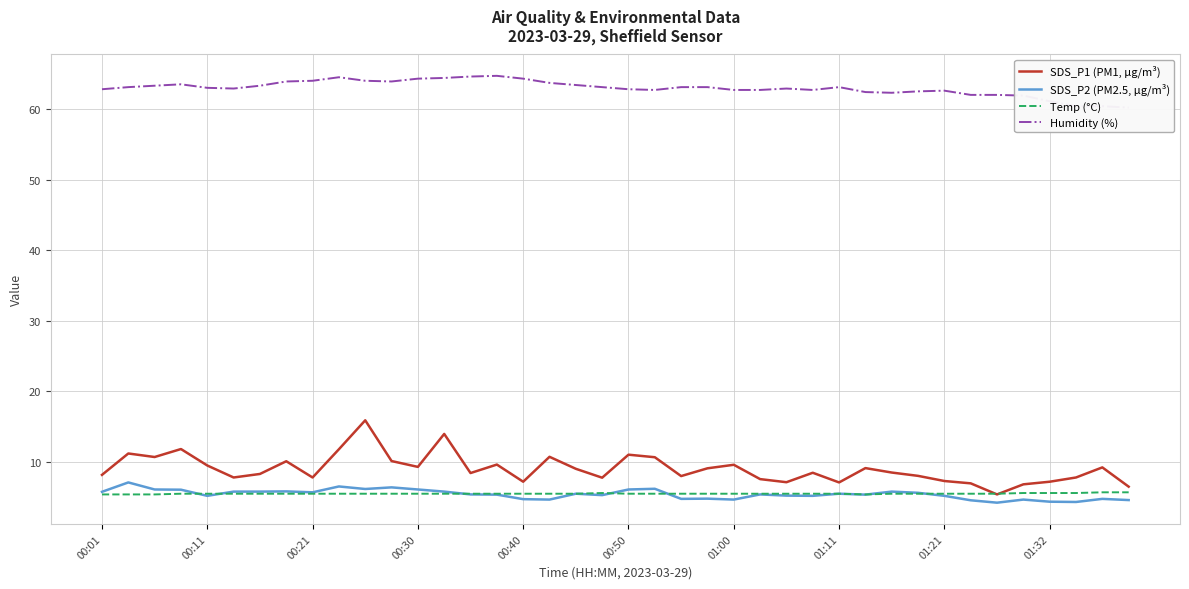

True or false: Humidity (%) and SDS_P1 (PM1, µg/m³) intersect in this chart.

False